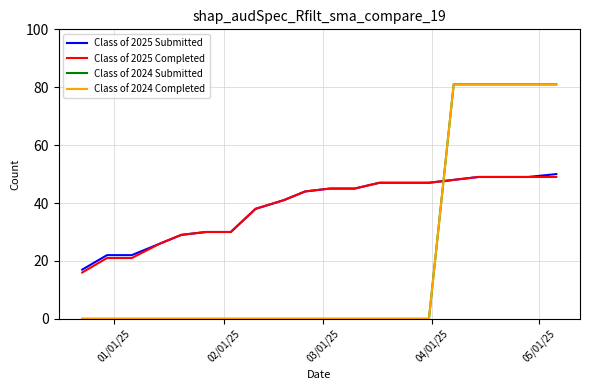

Is this an area chart (filled region under the line)?

No